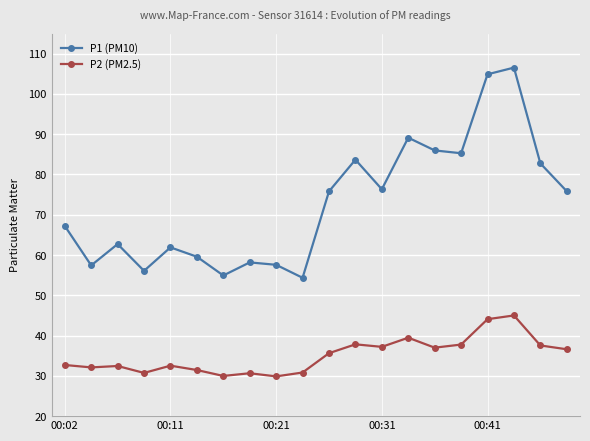

True or false: P2 (PM2.5) has more than 2 interior local peaks.

True